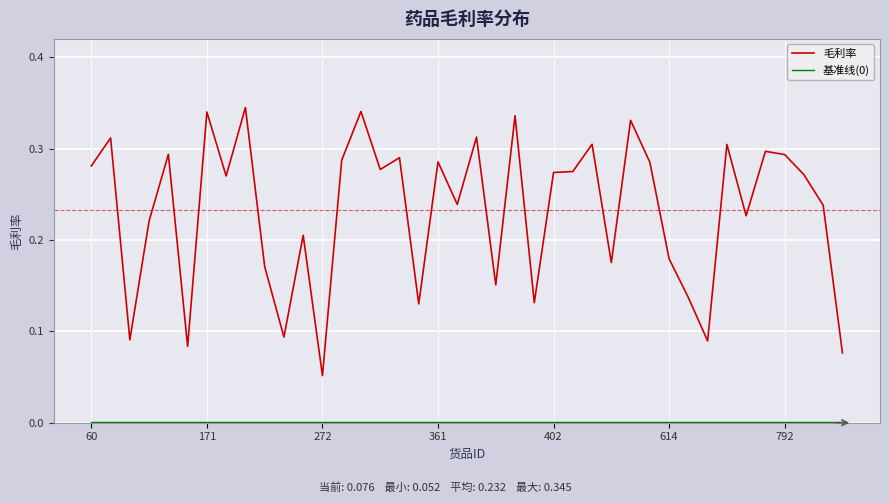

Which series has the widest spread of values?

毛利率